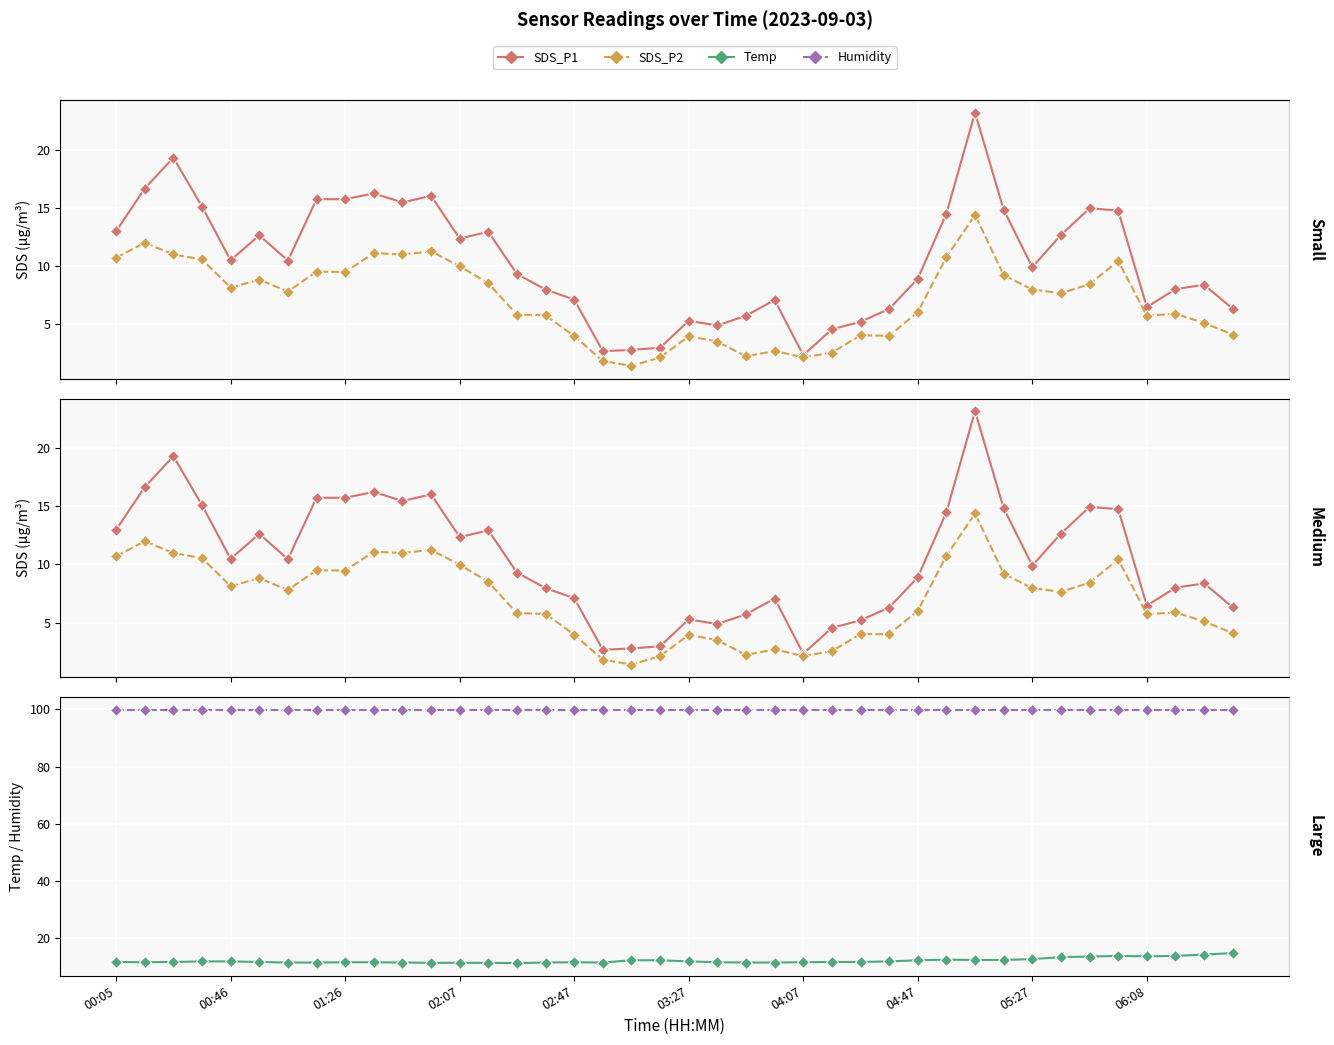

What is the spread (max minus min) of values at 18?

98.5